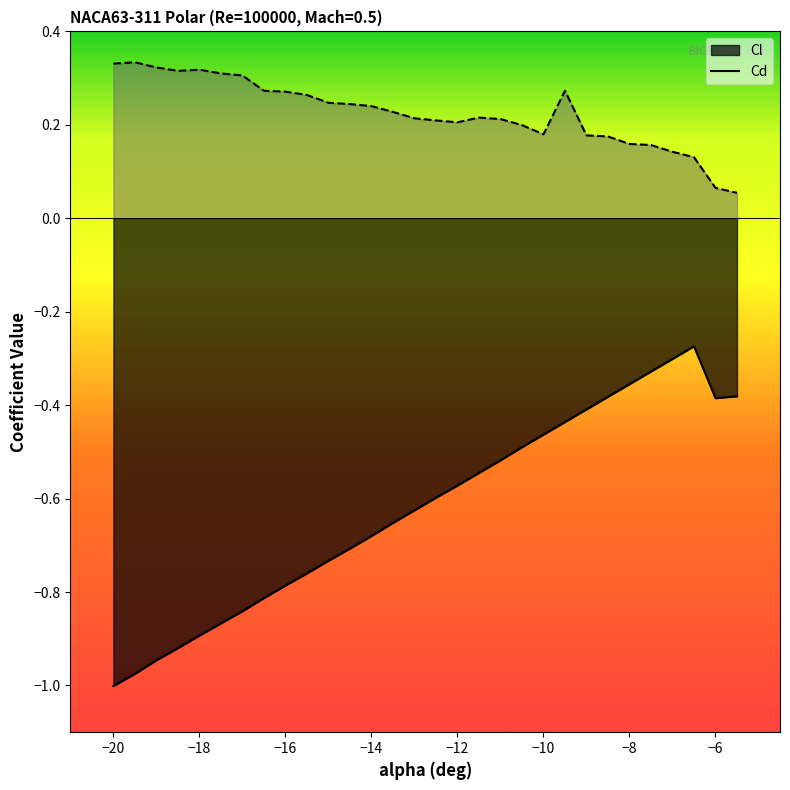

What is the label of the 12th point from the left?

-14.5